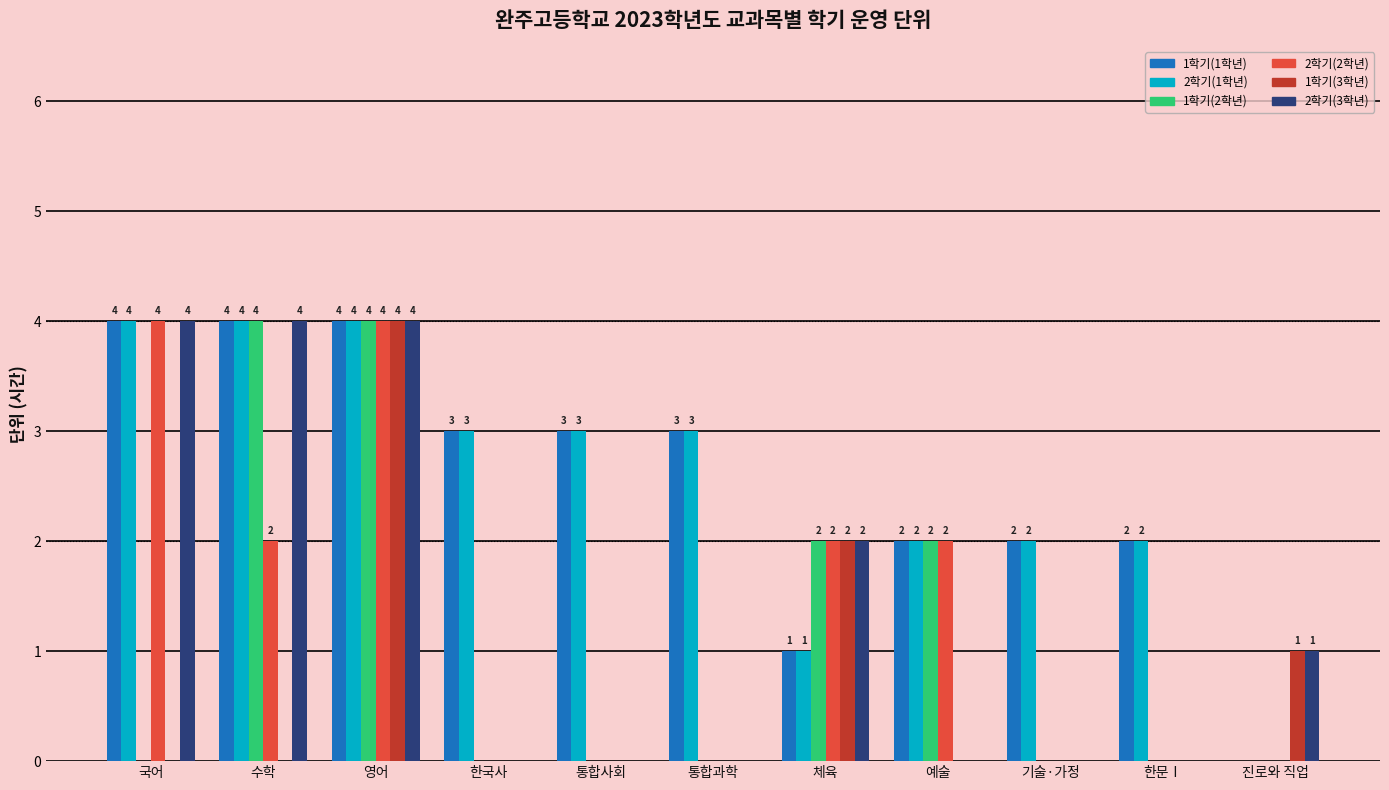

The 1학기(2학년) series shows 0 at 한국사. True or false?

True